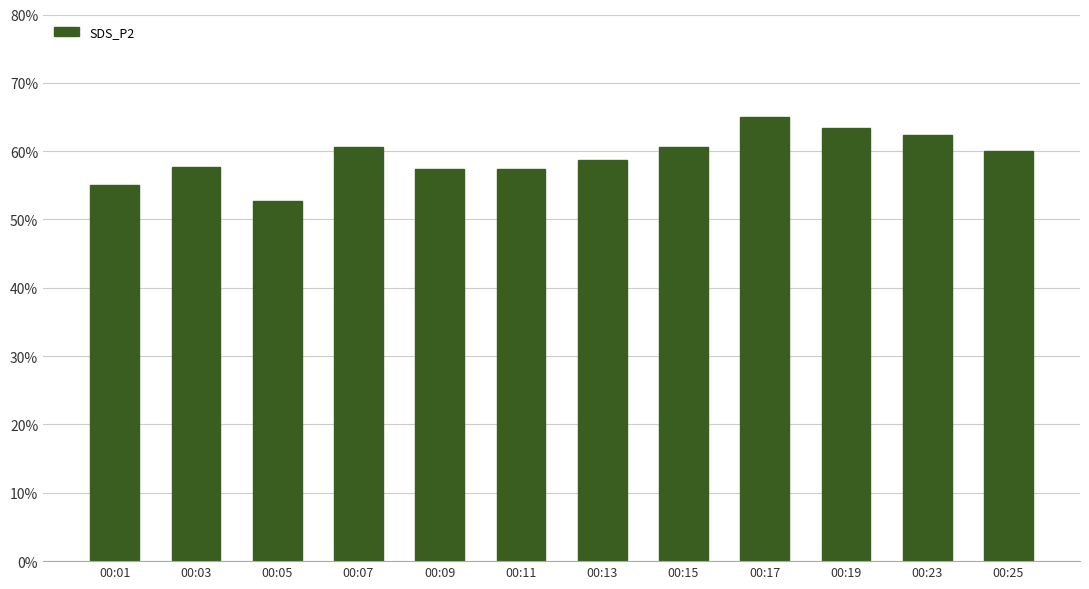

Does the chart contain any negative values?

No